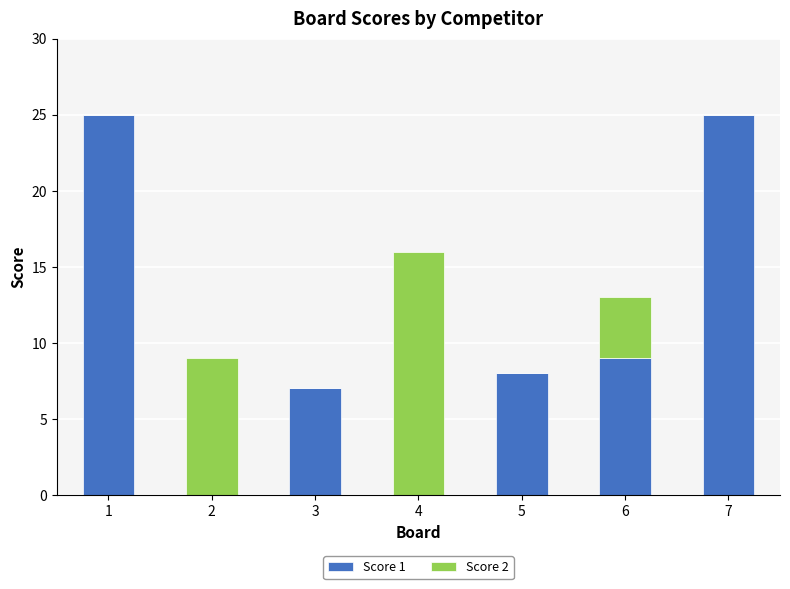

What are all the series names shown in the legend?

Score 1, Score 2